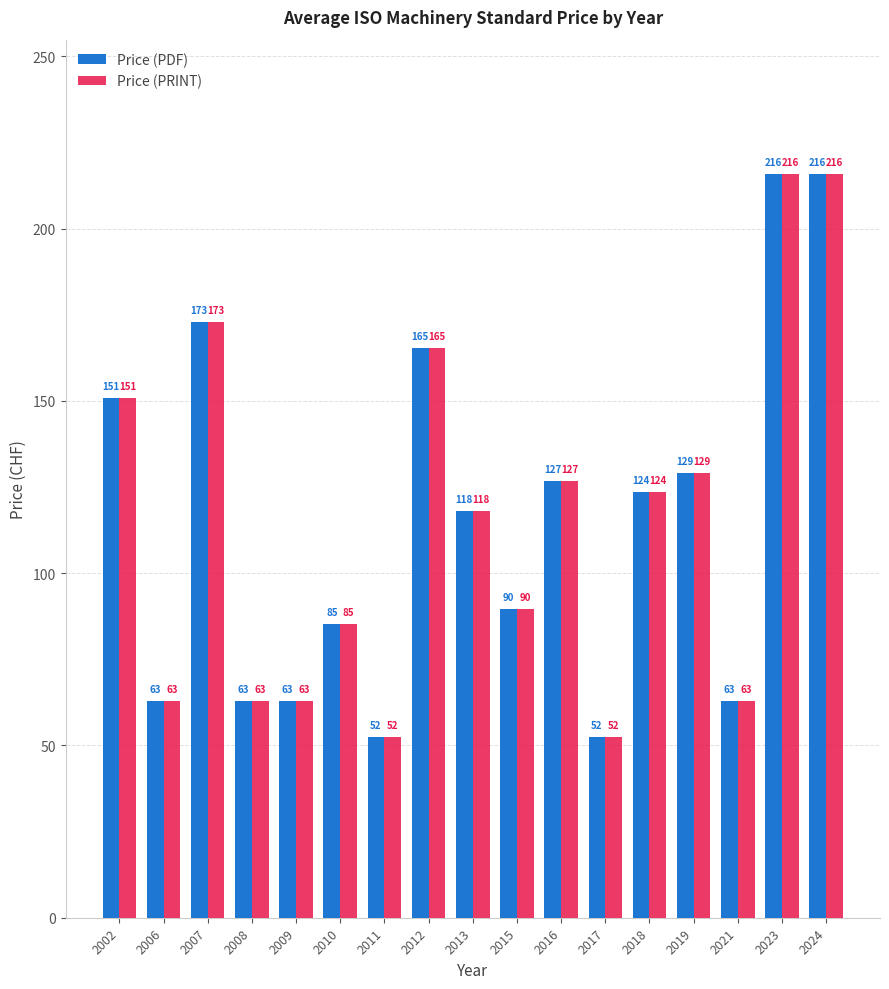

What is the smallest value displayed?

52.5